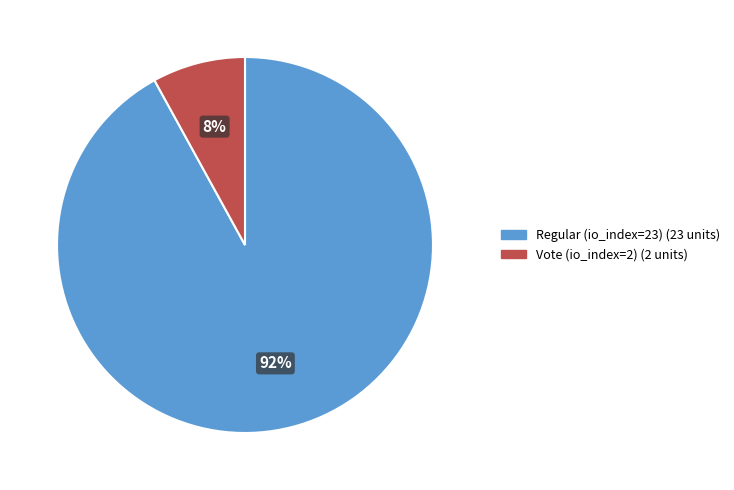

What is the smallest slice in the pie chart?

Vote (io_index=2)